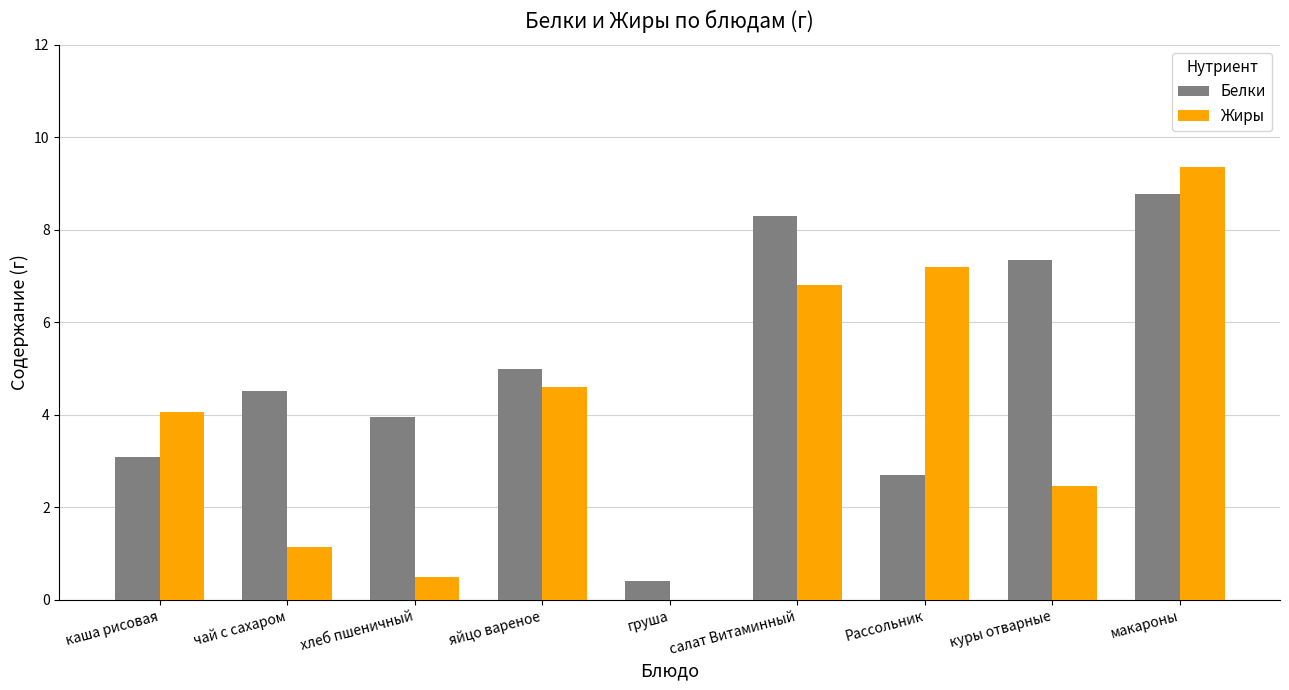

Is it true that Белки equals 3.3 at салат Витаминный?

False